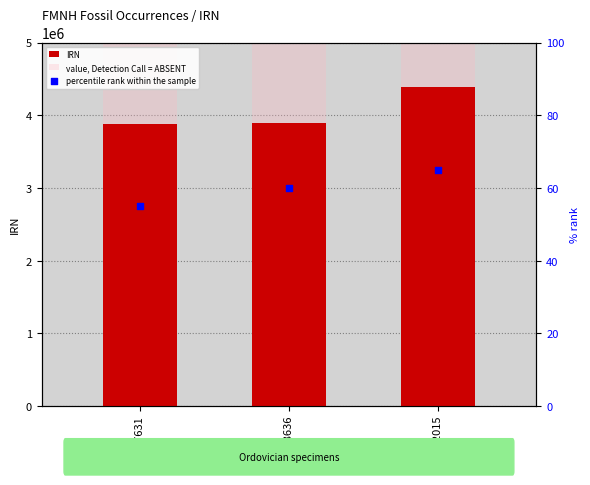

Which series has the largest Y range (max minus min)?

IRN